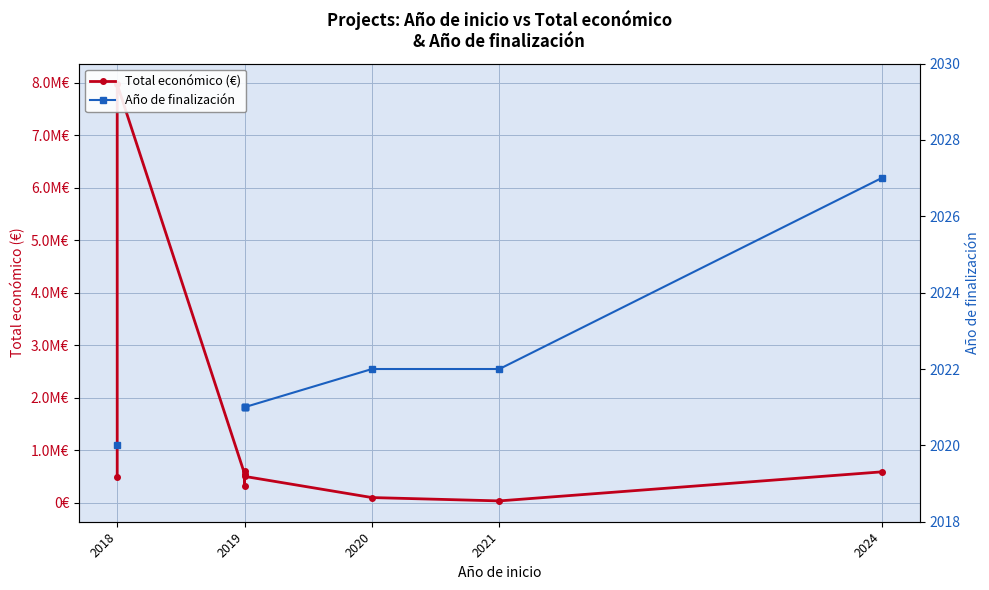

Count the Año de finalización values in the range 2021 to 2022.

6